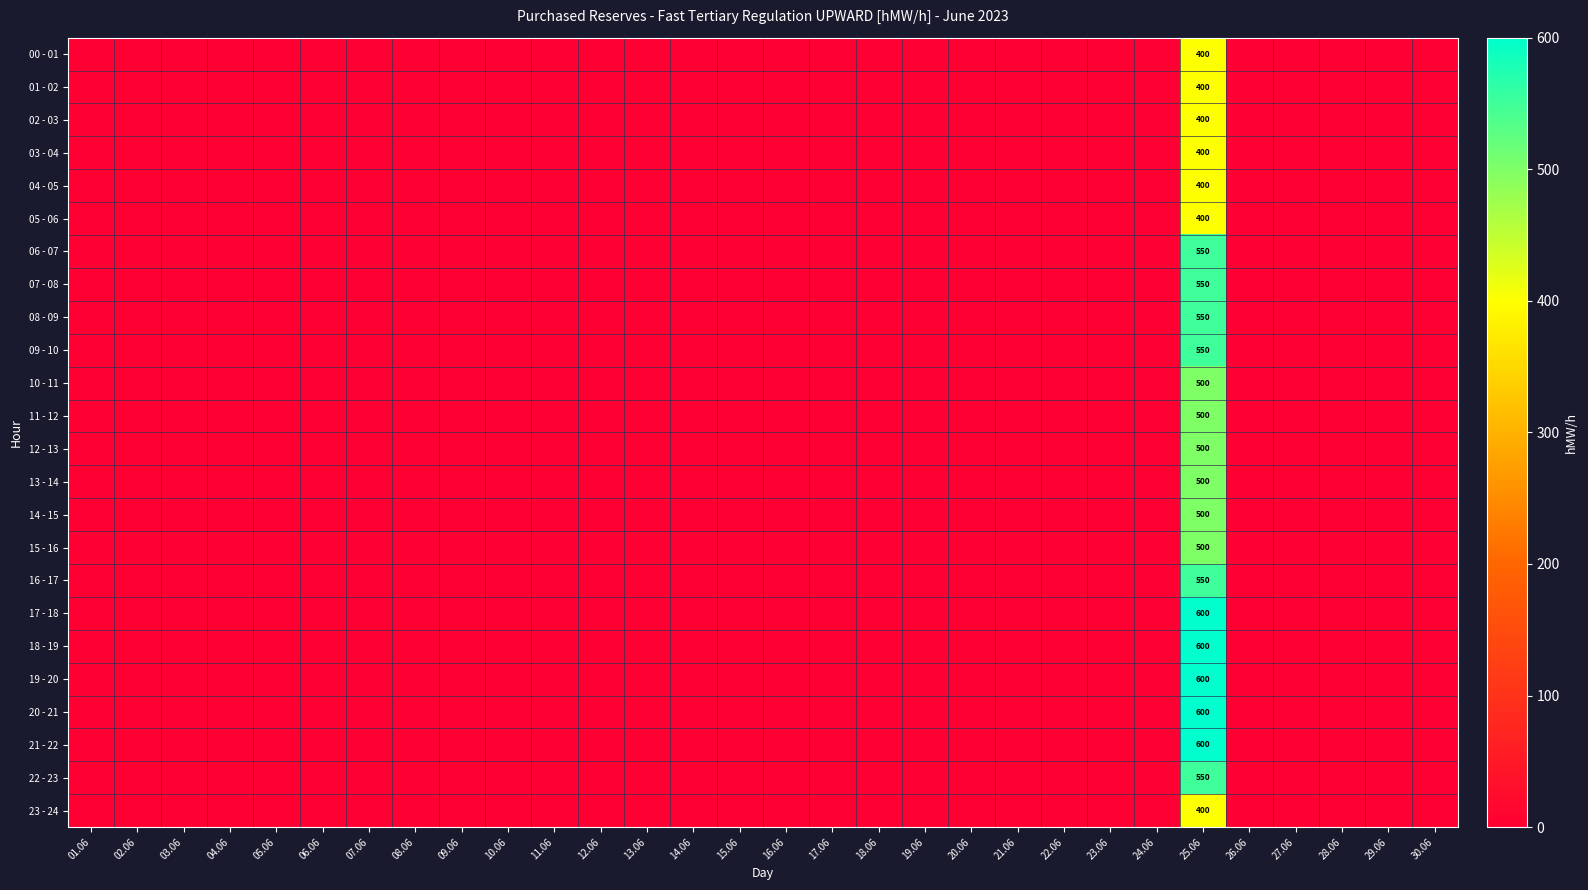

The value of 17 - 18 at 25.06 is 600. True or false?

True